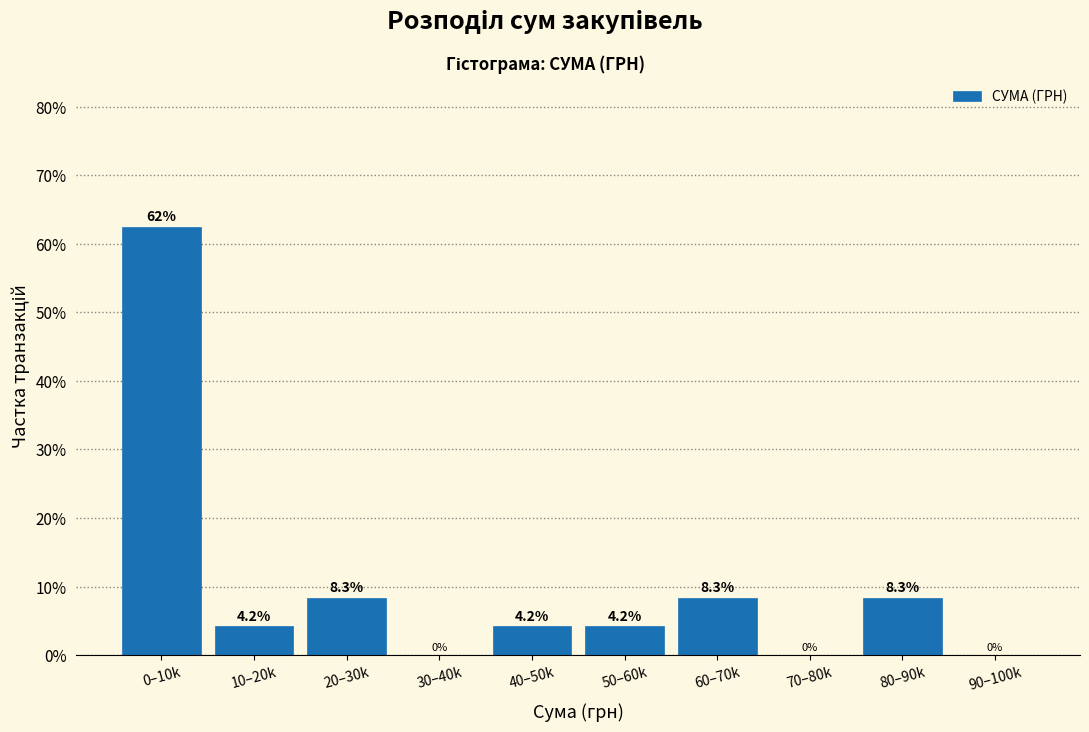

Reading left to right, extract all data points from this chart.

0–10k=62.5	10–20k=4.2	20–30k=8.3	30–40k=0.0	40–50k=4.2	50–60k=4.2	60–70k=8.3	70–80k=0.0	80–90k=8.3	90–100k=0.0